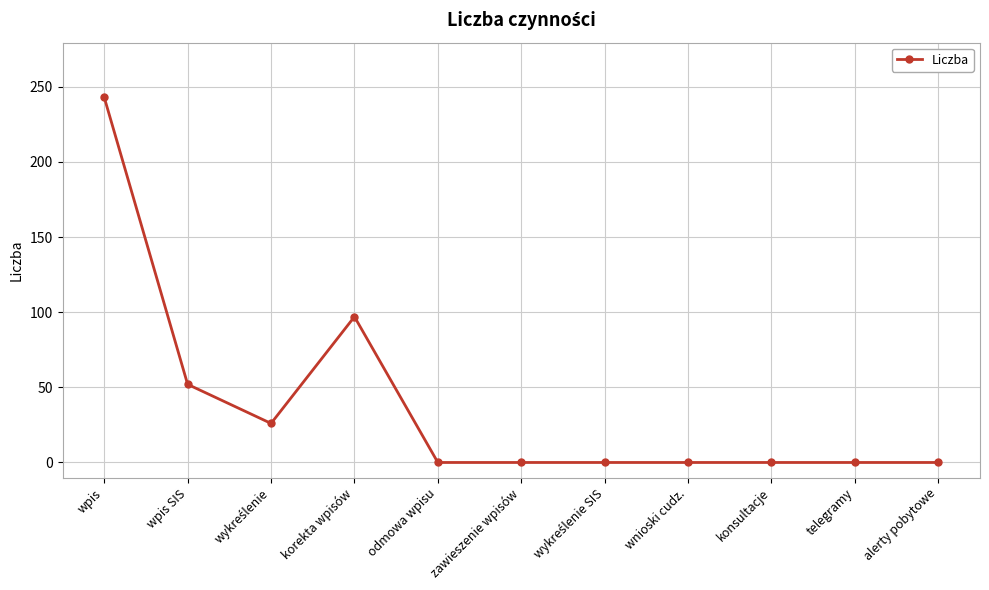

What is the value of the 2nd point from the left?

52